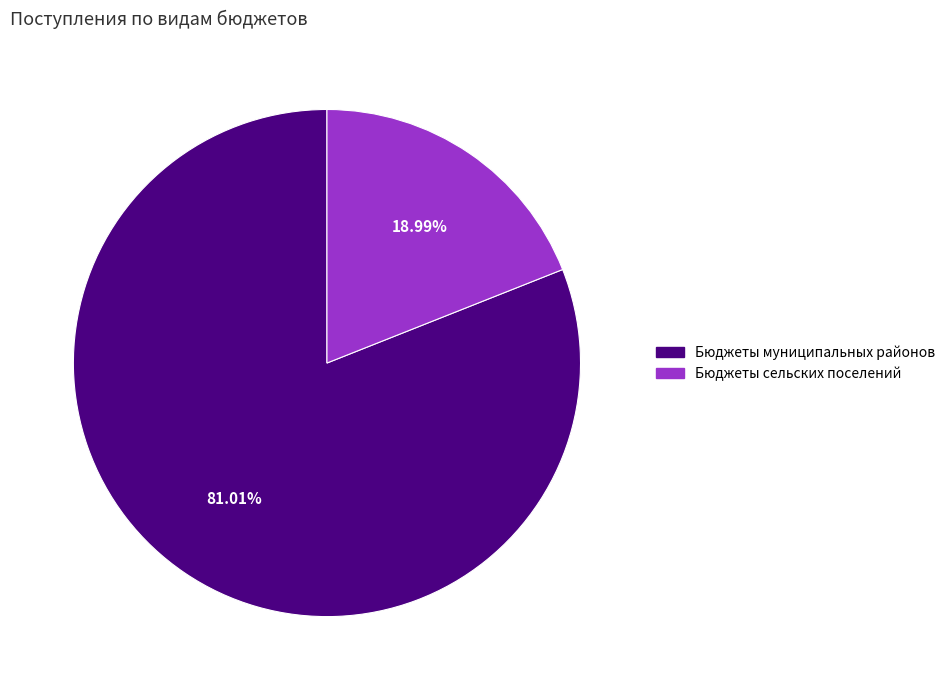

Rank the categories by value from highest to lowest.

Бюджеты муниципальных районов, Бюджеты сельских поселений